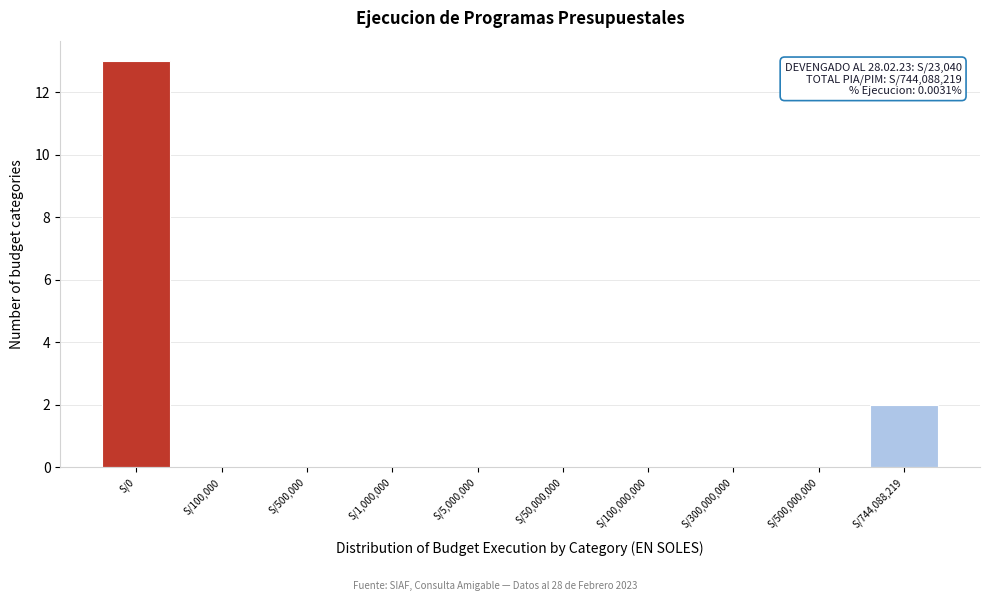

Reading right to left, list all the values displayed in this chart.

S/744,088,219=2	S/500,000,000=0	S/300,000,000=0	S/100,000,000=0	S/50,000,000=0	S/5,000,000=0	S/1,000,000=0	S/500,000=0	S/100,000=0	S/0=13